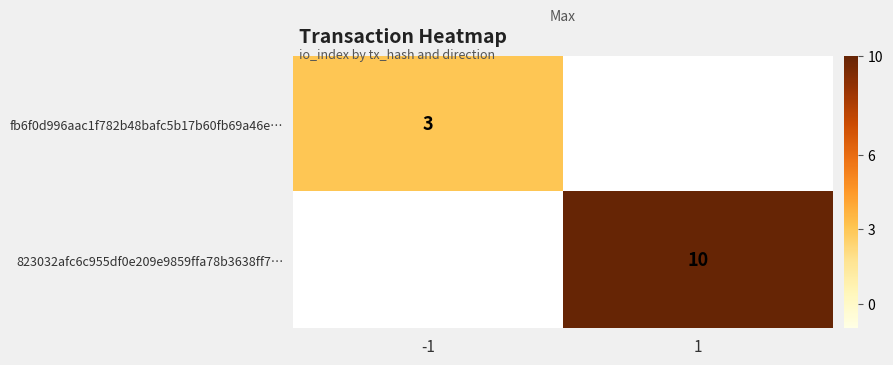

Which category has the highest value across all series?

1